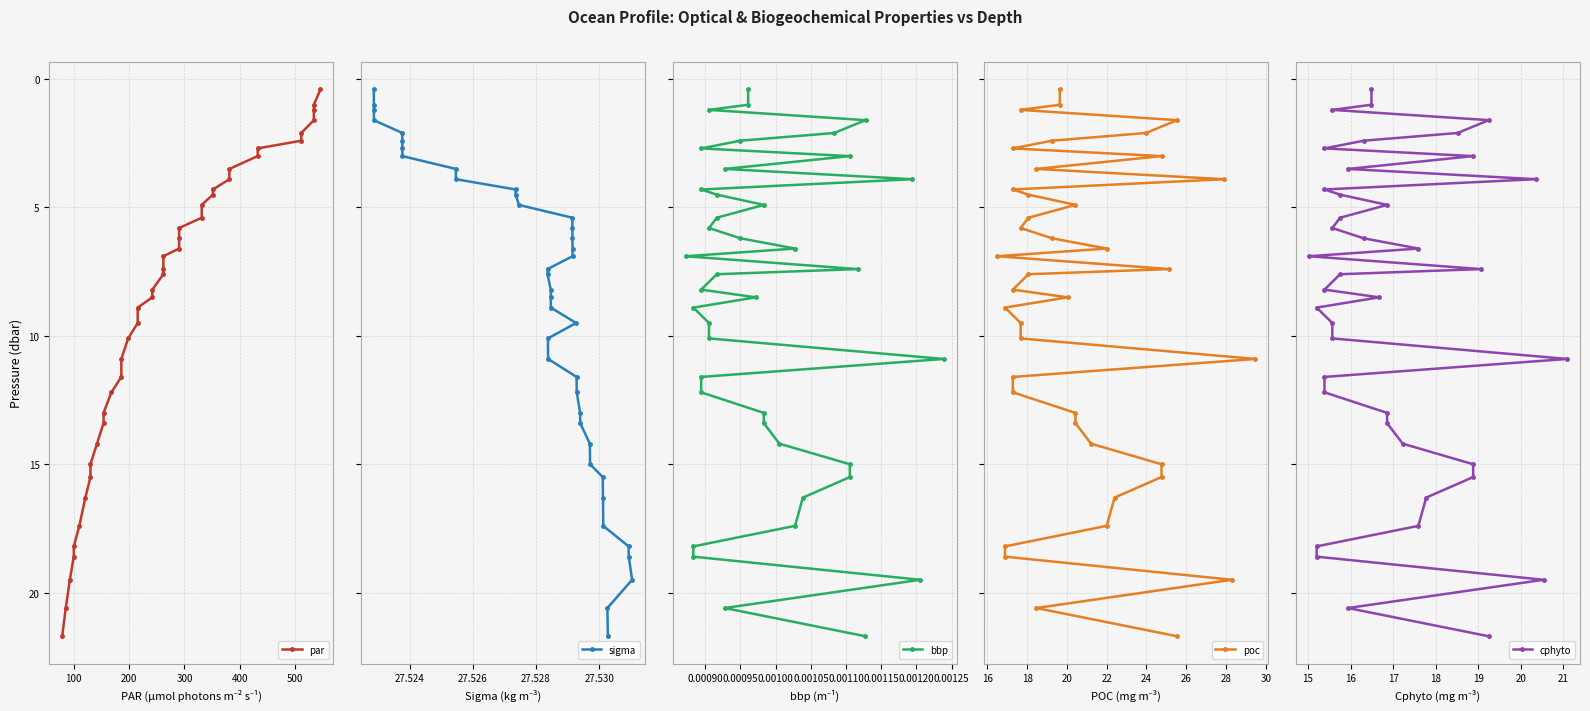

True or false: sigma and par cross at least once.

False